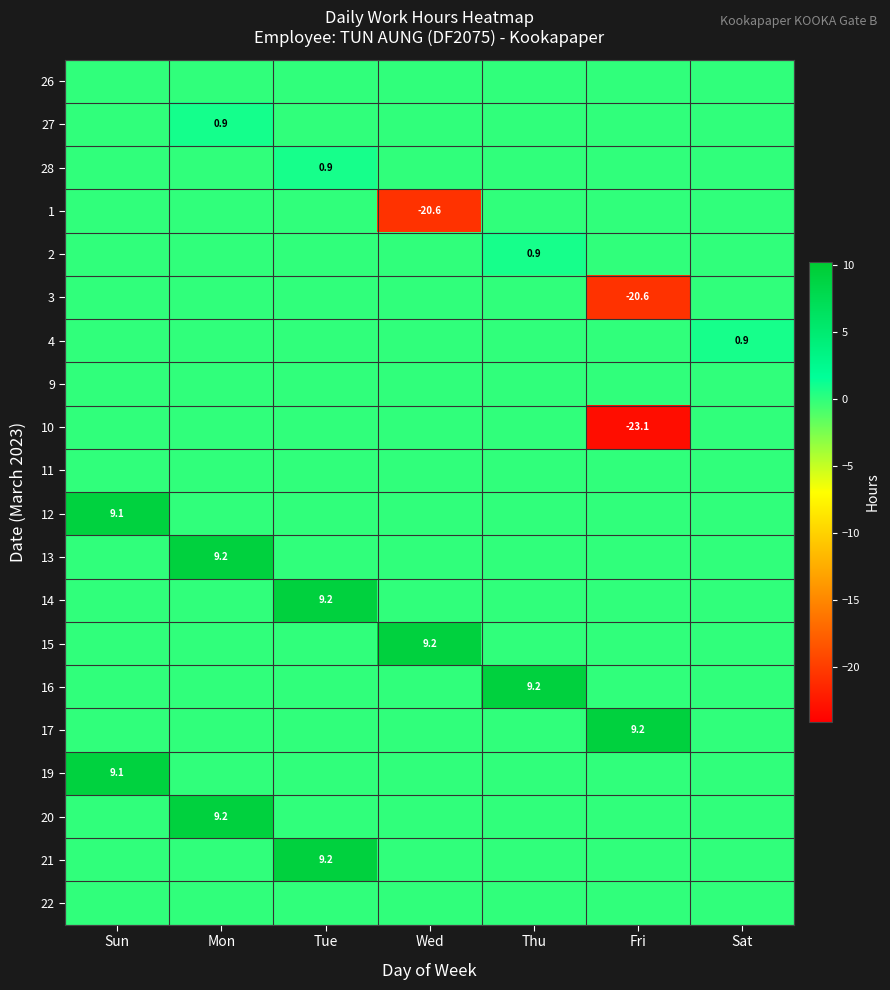

Is it true that 14 equals 15.1 at Tue?

False